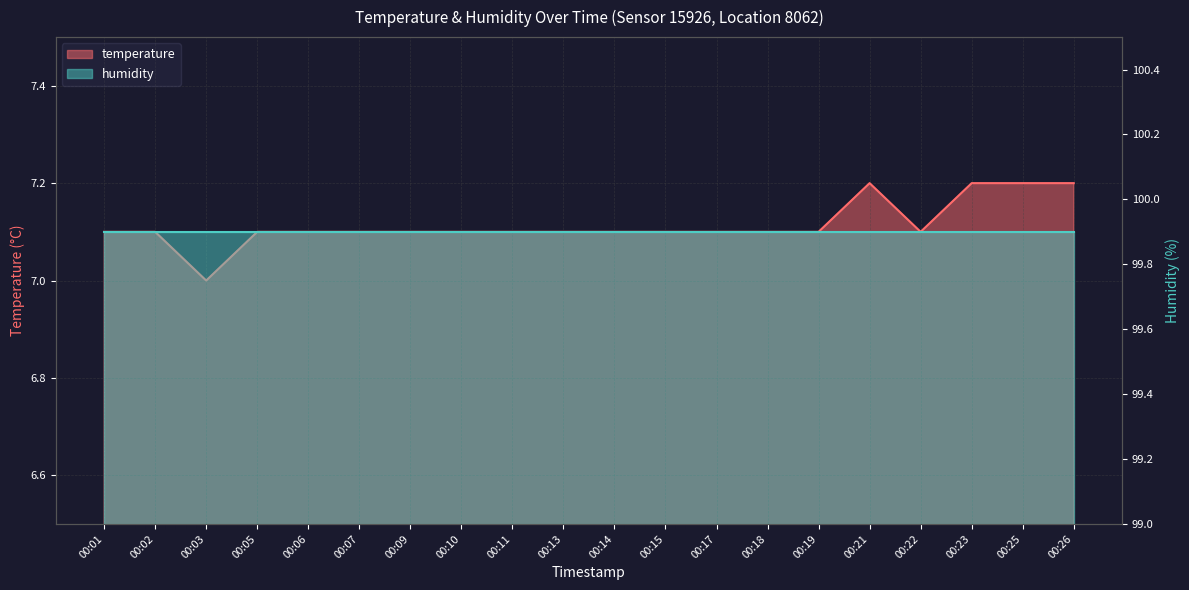

What is the sum of all values?

142.3